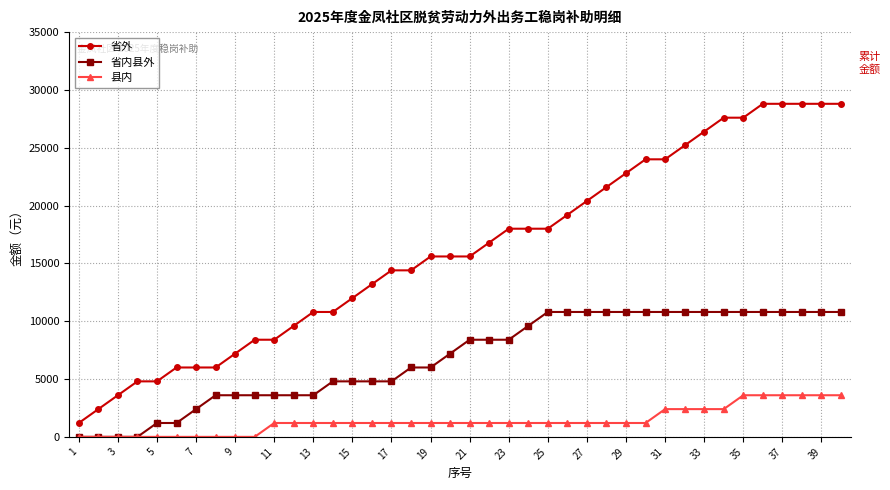

What is the greatest value displayed?

28800